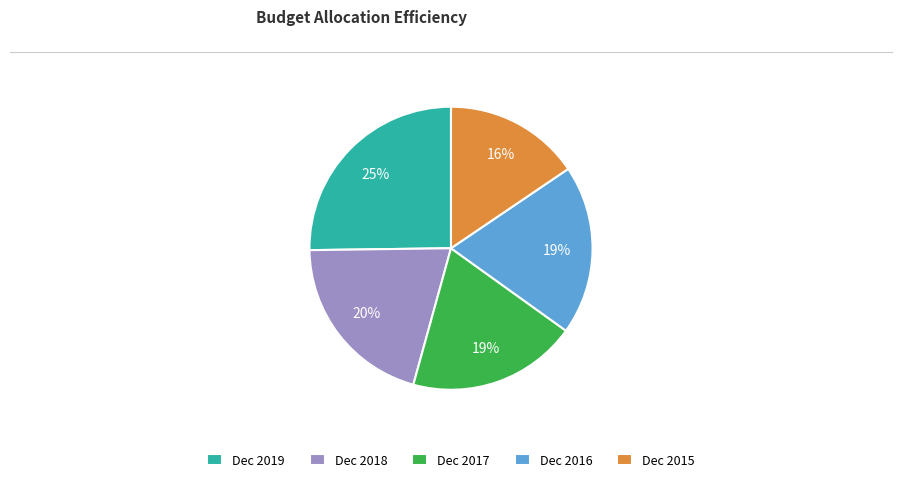

How many segments does this pie chart have?

5